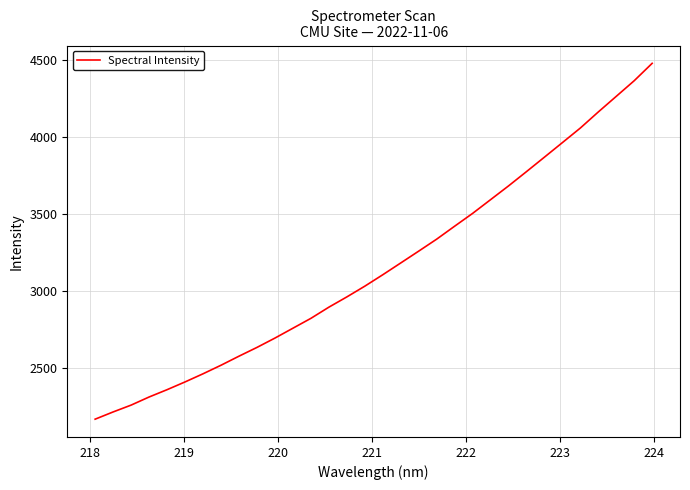

What is the difference between the maximum and minimum values?

2308.9